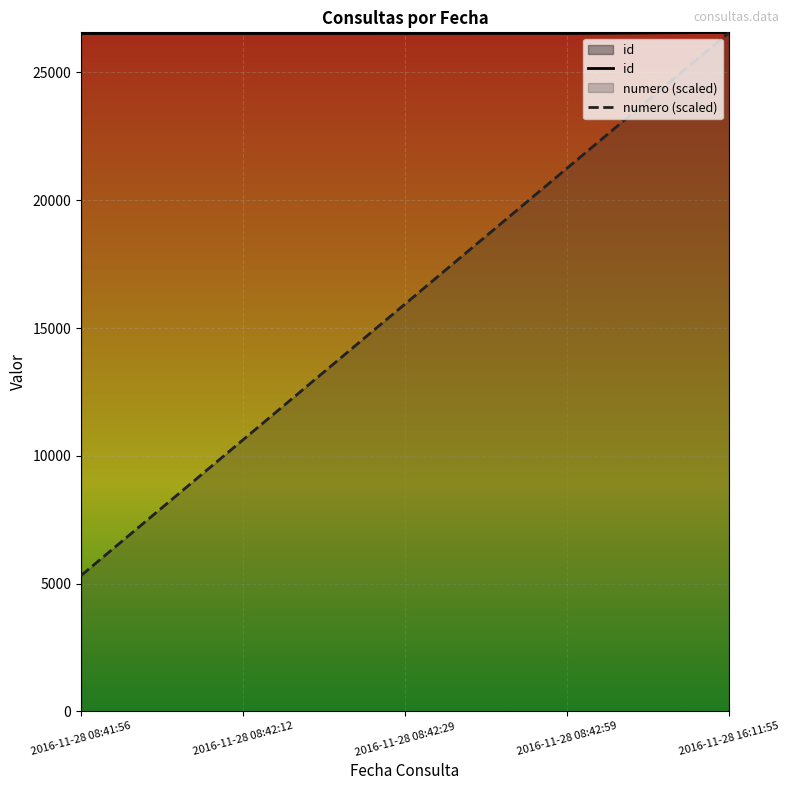

List the series in order of their peak value, lowest first.

id, numero